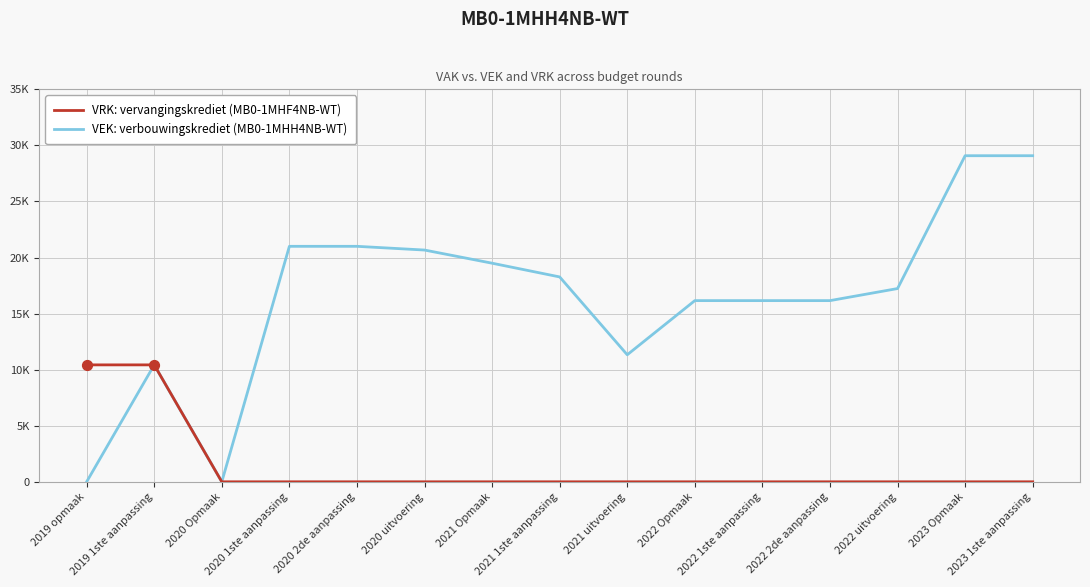

Is this an area chart (filled region under the line)?

No